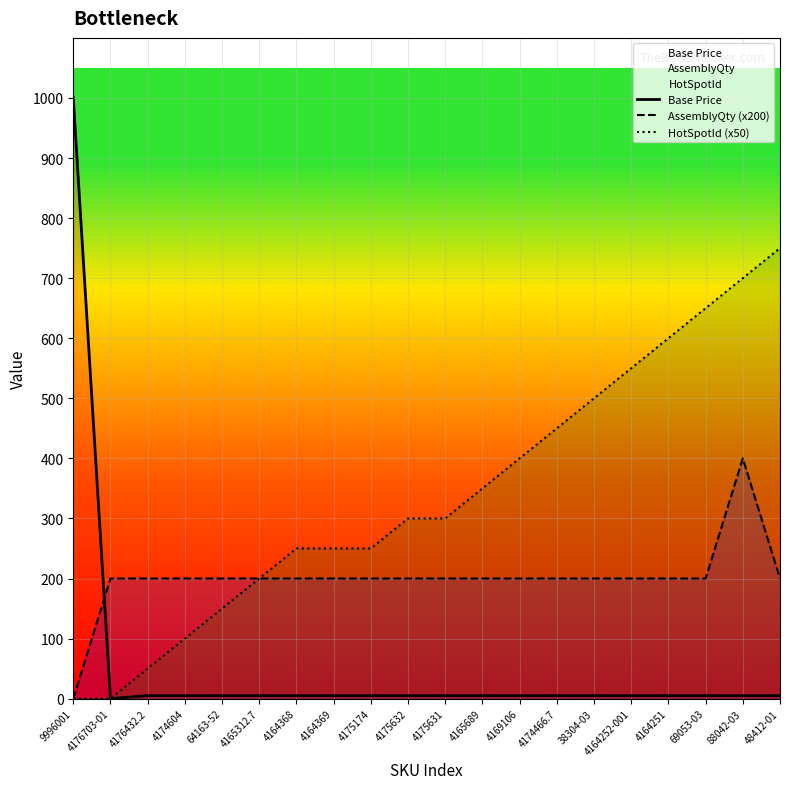

At which label is HotSpotId (x50) closest to 375?

4165689